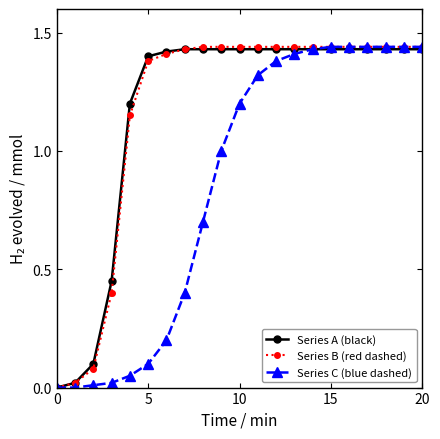

True or false: Series A (black) and Series B (red dashed) intersect in this chart.

False